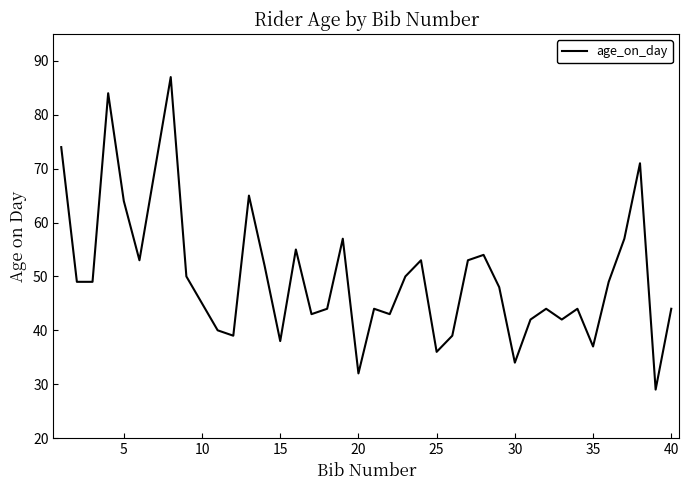

What is the minimum value shown in the chart?

29